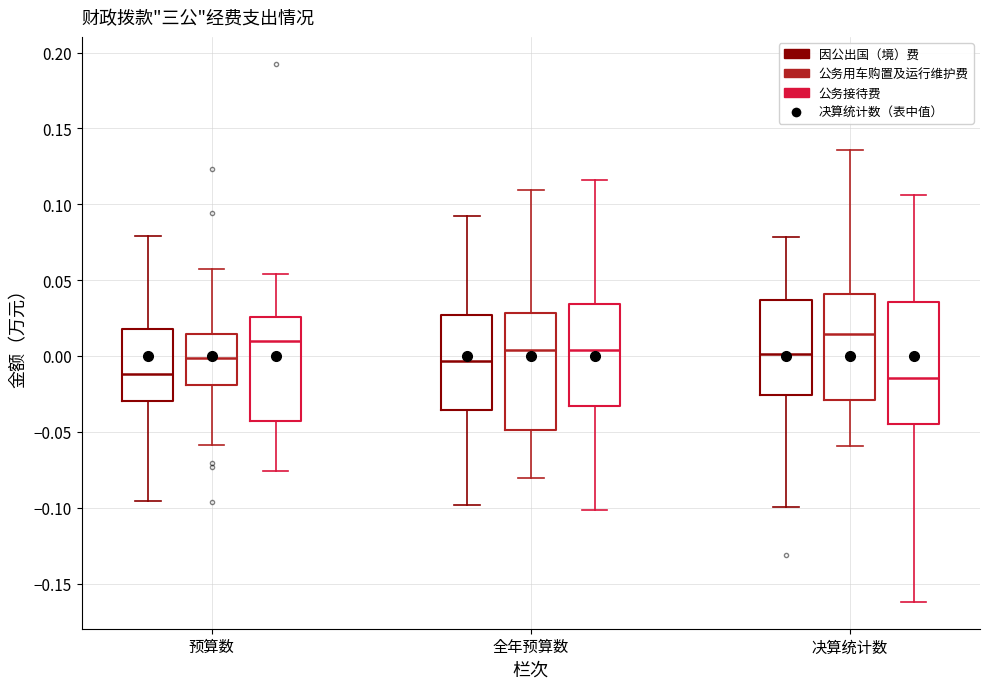

Reading left to right, transcribe this box plot: for each box, give where its median line is, the range the box spans, and where its two whiskers end, as read against the y-axis. The values are not printed on the chart, so give them approximately, as read against the axis.

预算数 (因公出国（境）费): median -0.010, box -0.030 to 0.020, whiskers -0.095 to 0.080
预算数 (公务用车购置及运行维护费): median 0.000, box -0.020 to 0.015, whiskers -0.060 to 0.055
预算数 (公务接待费): median 0.010, box -0.045 to 0.025, whiskers -0.075 to 0.055
全年预算数 (因公出国（境）费): median -0.005, box -0.035 to 0.025, whiskers -0.100 to 0.095
全年预算数 (公务用车购置及运行维护费): median 0.005, box -0.050 to 0.030, whiskers -0.080 to 0.110
全年预算数 (公务接待费): median 0.005, box -0.035 to 0.035, whiskers -0.100 to 0.115
决算统计数 (因公出国（境）费): median 0.000, box -0.025 to 0.035, whiskers -0.100 to 0.080
决算统计数 (公务用车购置及运行维护费): median 0.015, box -0.030 to 0.040, whiskers -0.060 to 0.135
决算统计数 (公务接待费): median -0.015, box -0.045 to 0.035, whiskers -0.160 to 0.105